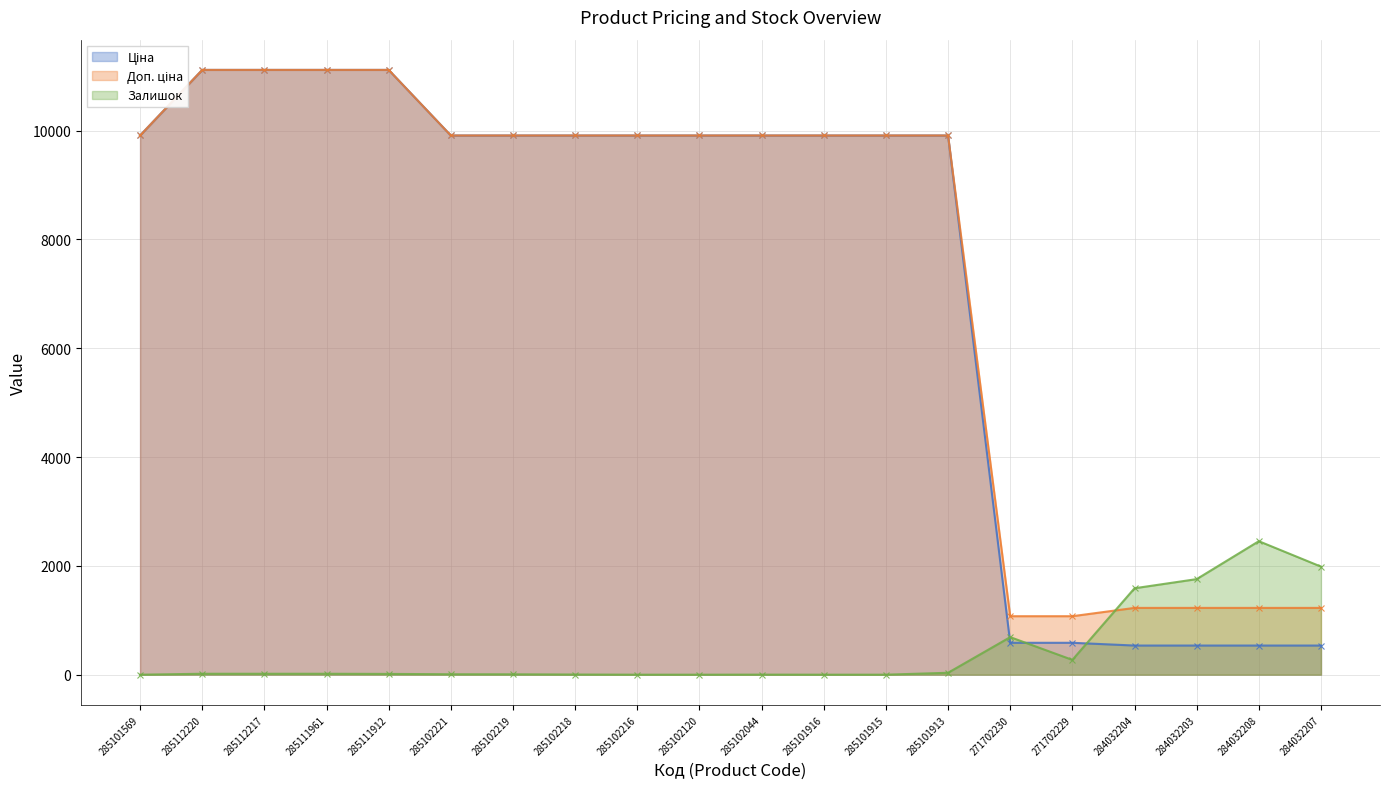

What is the difference between the highest and lowest values at 285102221?

9900.5